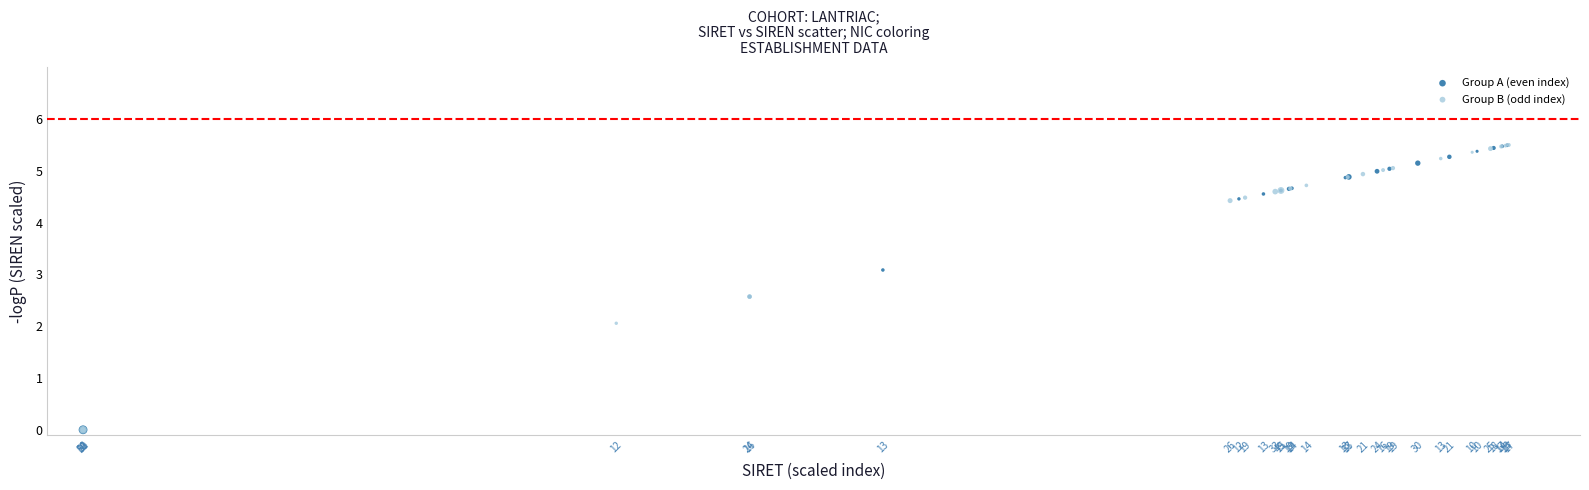

What are all the series names shown in the legend?

Group A (even index), Group B (odd index)